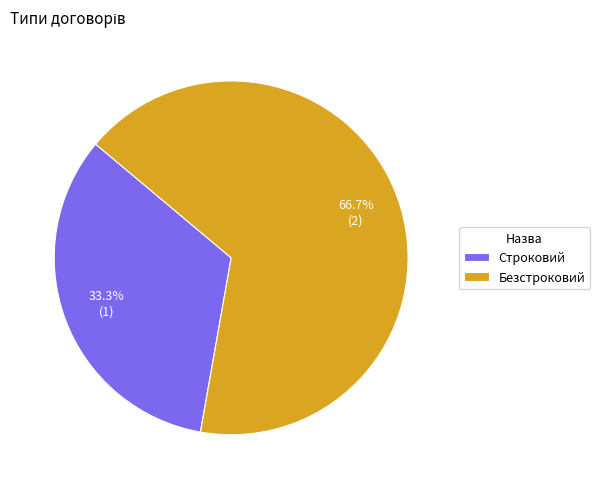

Approximately how many times larger is the value at Безстроковий compared to Строковий?

2.0